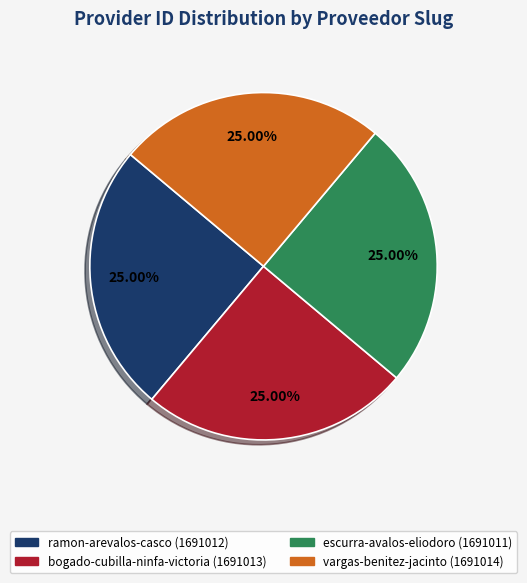

How many slices are in this pie chart?

4